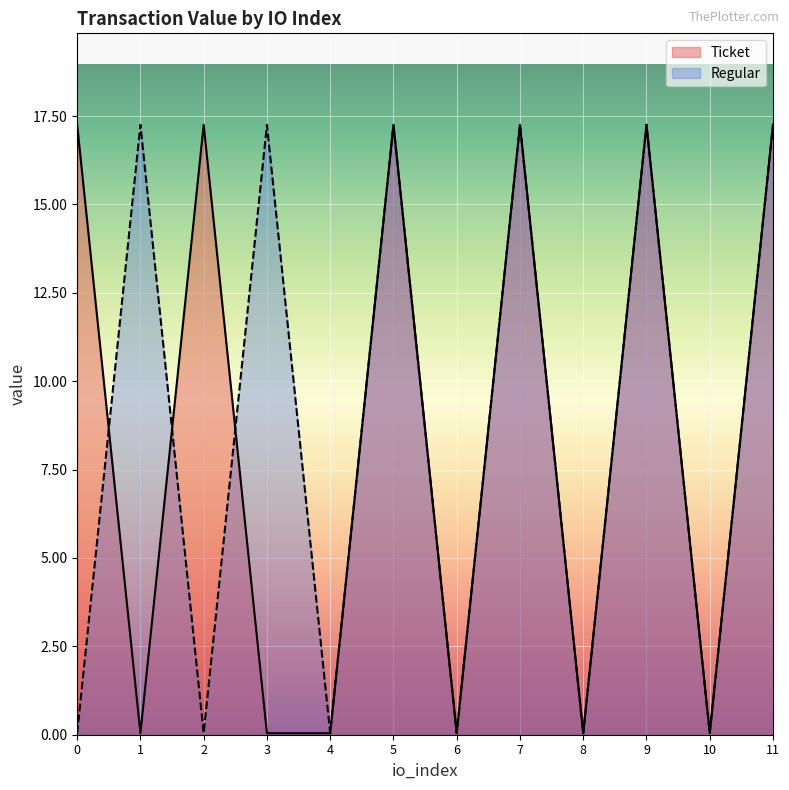

List the series in order of their peak value, lowest first.

Ticket, Regular